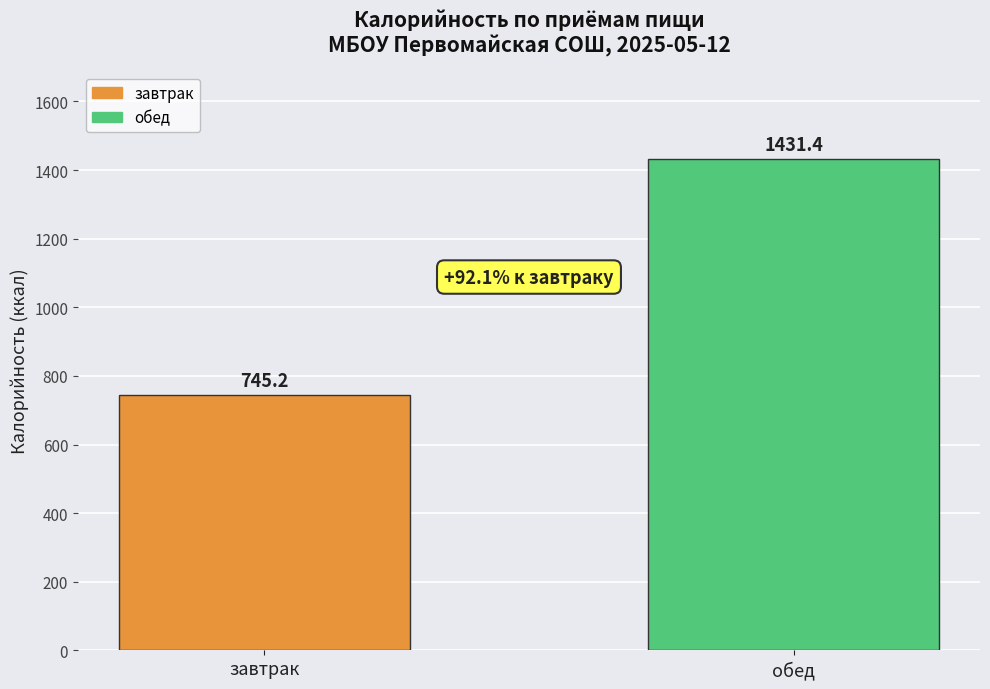

What value does the data have at обед?

1431.4